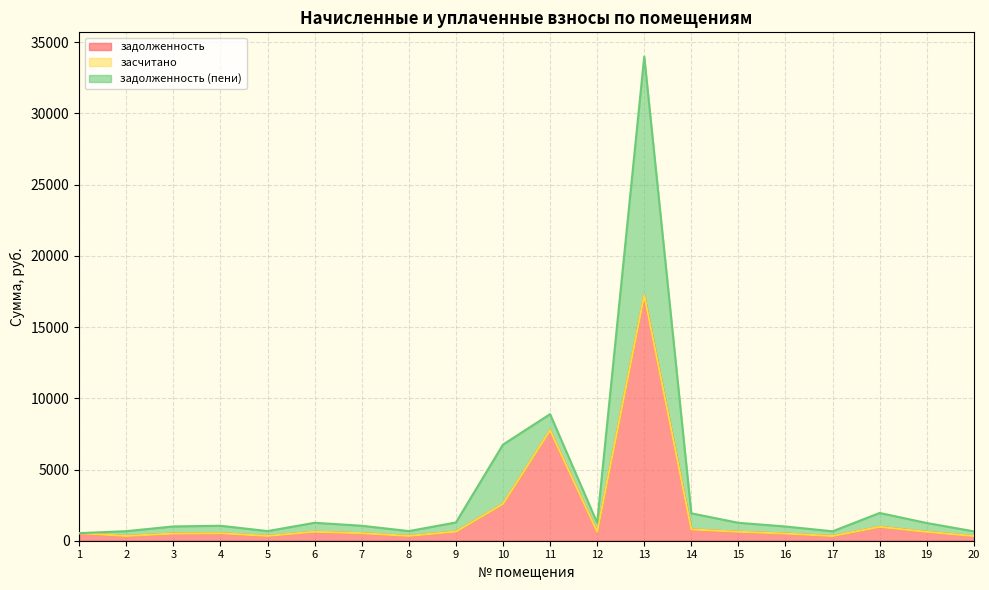

What is the maximum value for задолженность?

17240.1